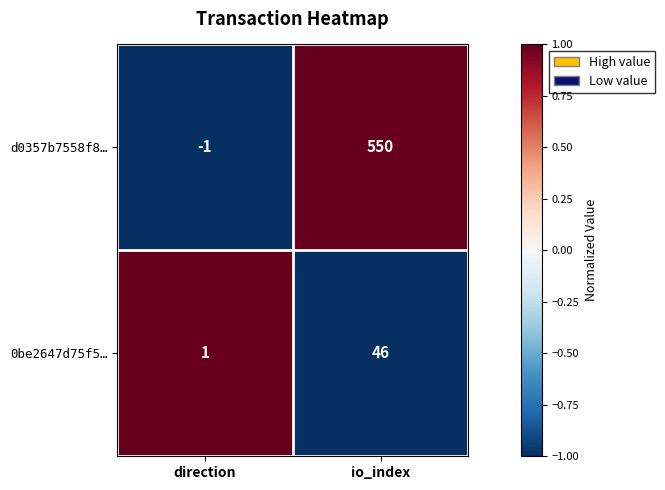

What is the difference between the d0357b7558f8… values at direction and io_index?

551